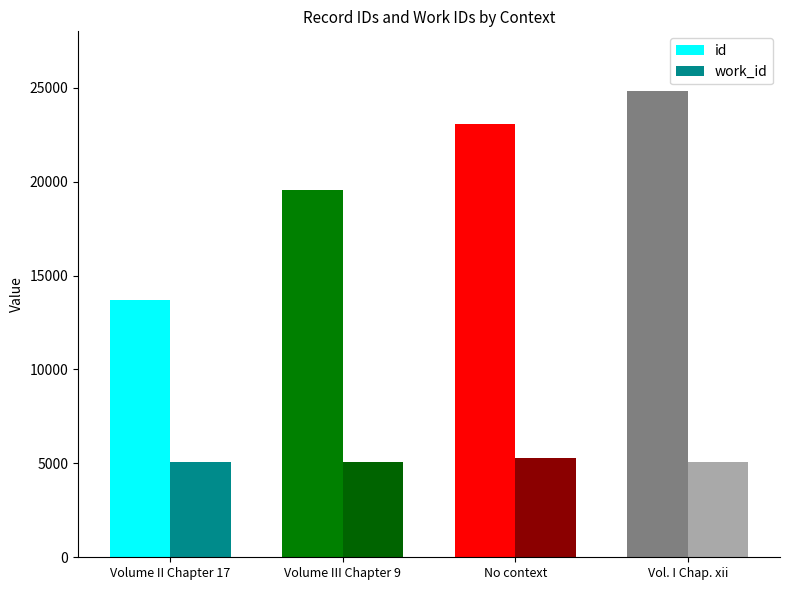

Rank the series by their average value, from lowest to highest.

work_id, id